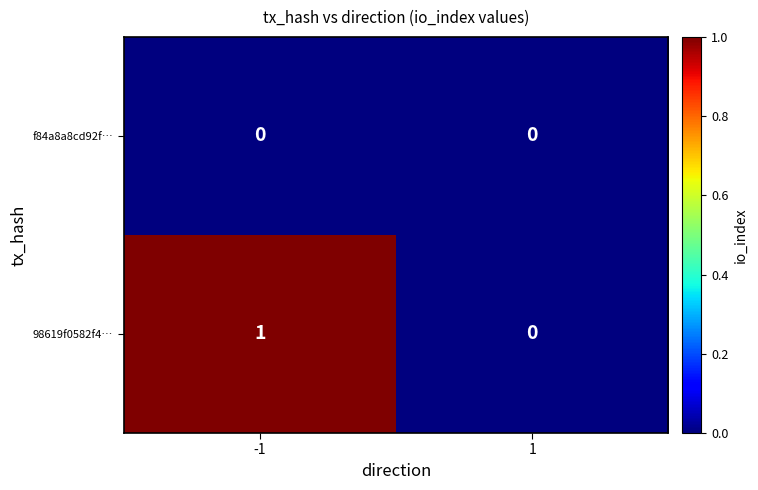

The value of f84a8a8cd92f… at -1 is 0. True or false?

True